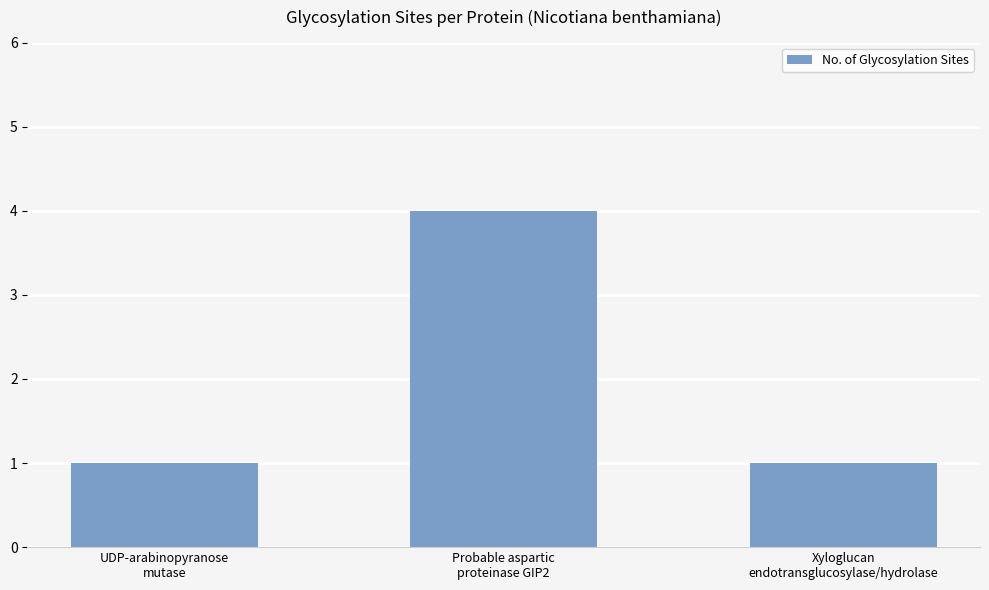

What is the average value?

2